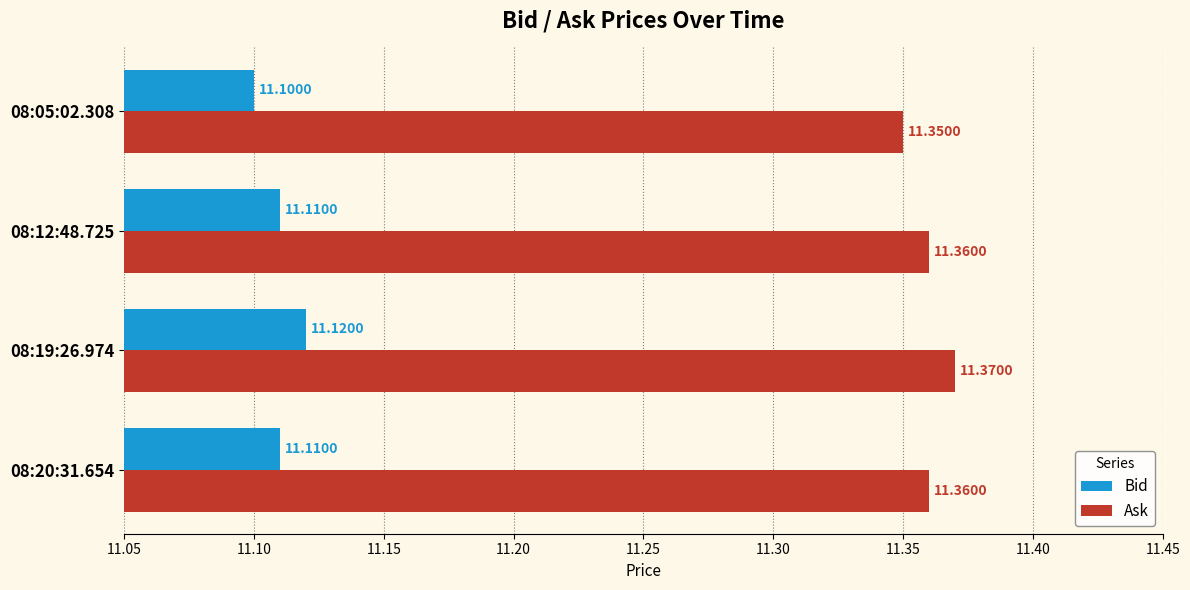

What is the sum of the Ask values at 08:20:31.654 and 08:12:48.725?

22.7